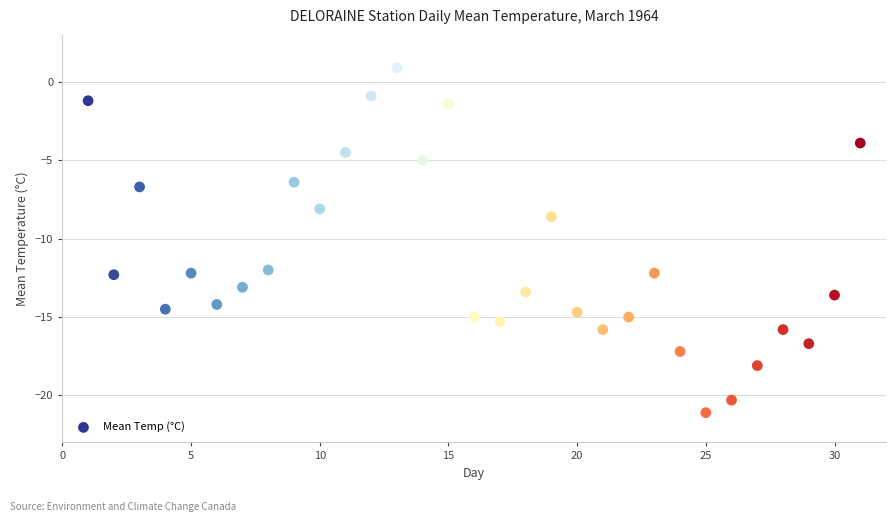

What is the range of X values (max minus min)?

30.0